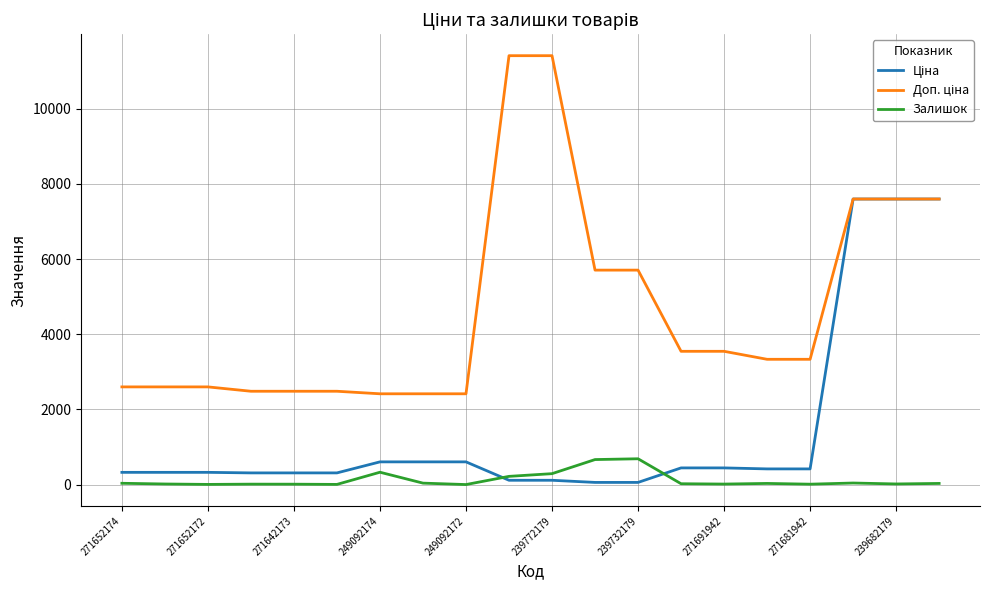

What is the greatest value displayed?

11410.0